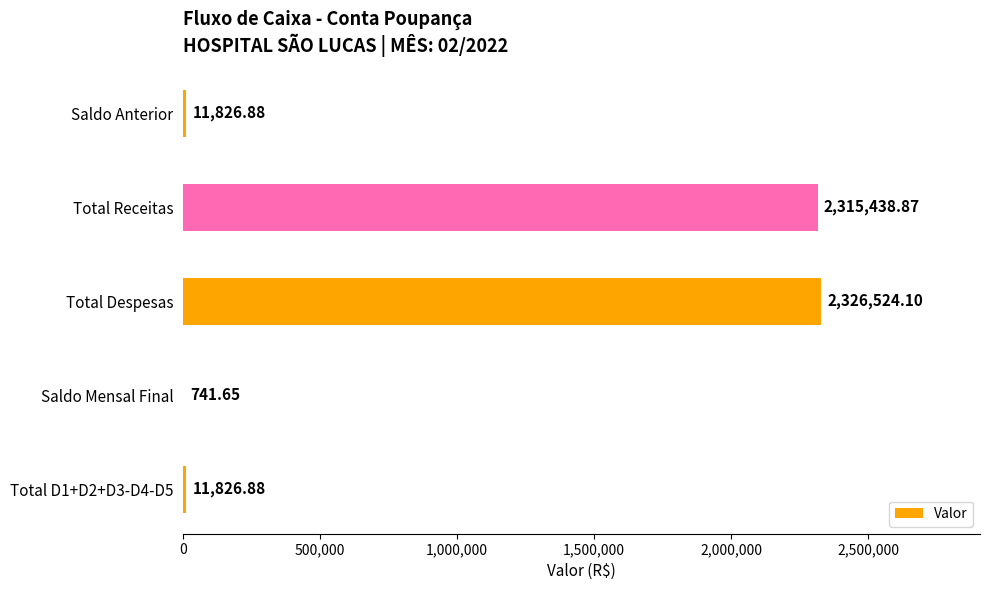

Approximately how many times larger is the value at Total Despesas compared to Saldo Anterior?

196.7